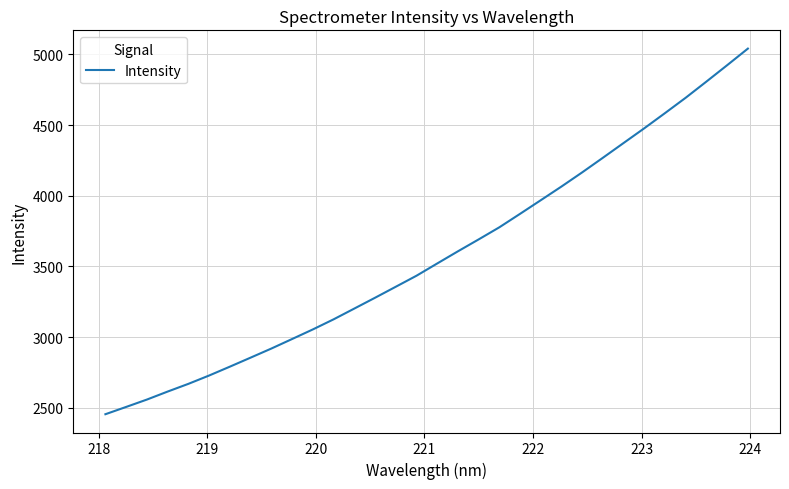

What is the maximum value shown in the chart?

5040.7